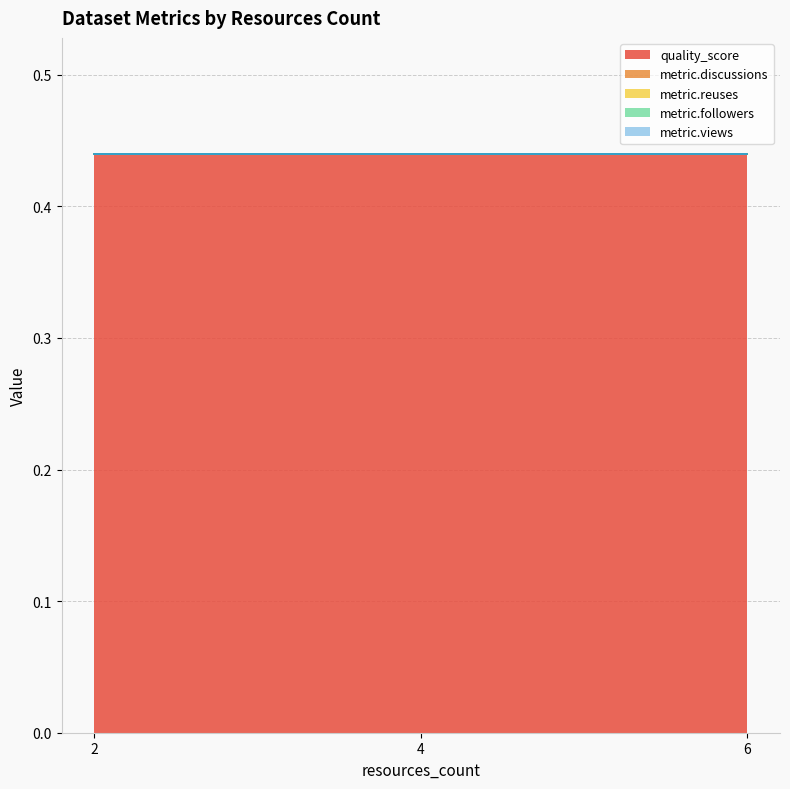

Does the chart display data point markers on the line(s)?

No